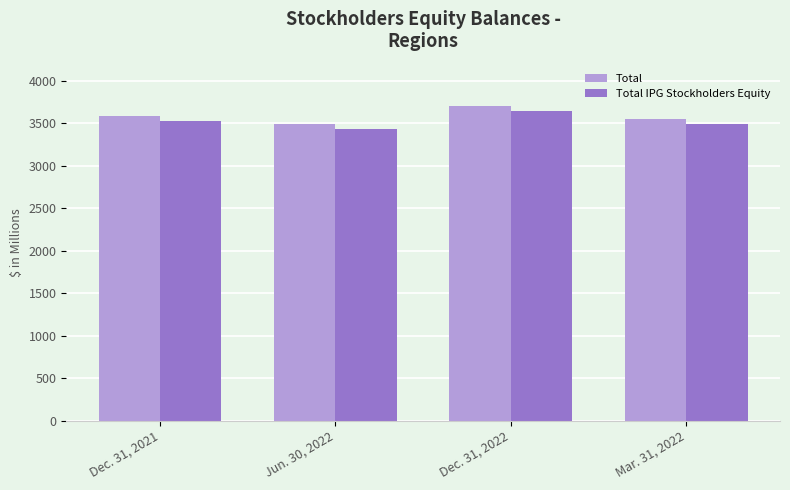

What is the spread (max minus min) of values at Mar. 31, 2022?

61.8